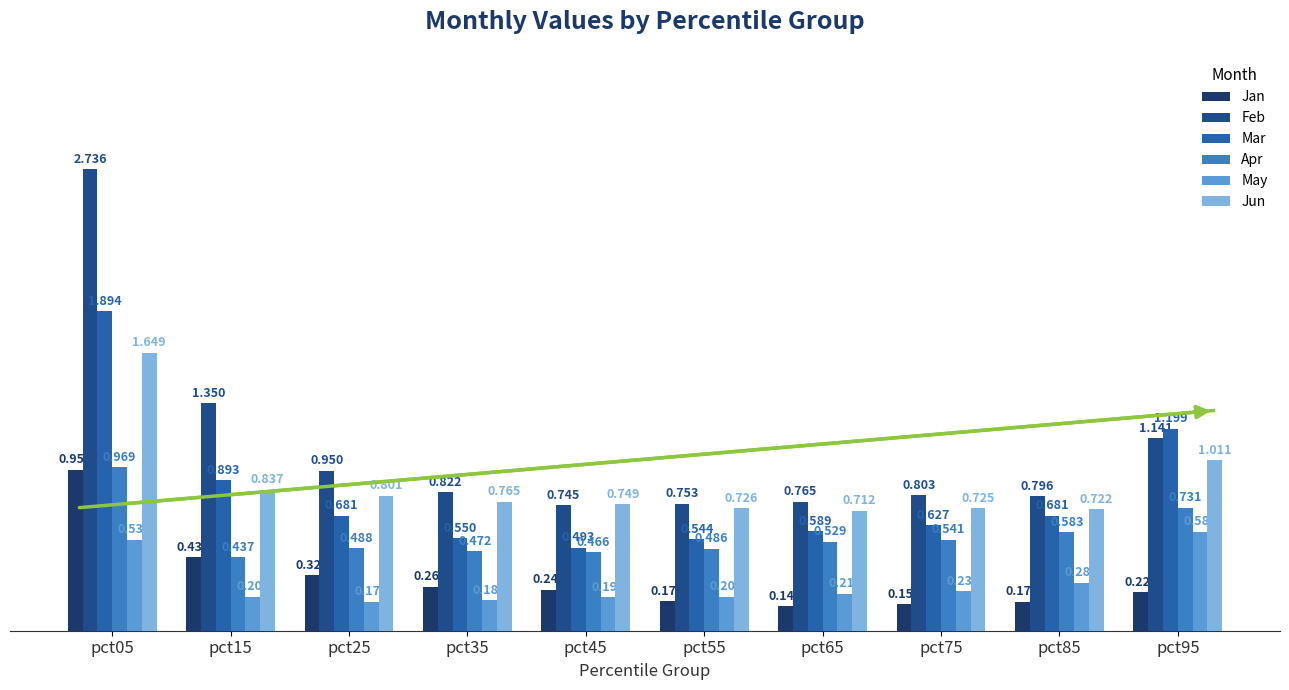

Which has a higher value, pct85 or pct55?

pct55